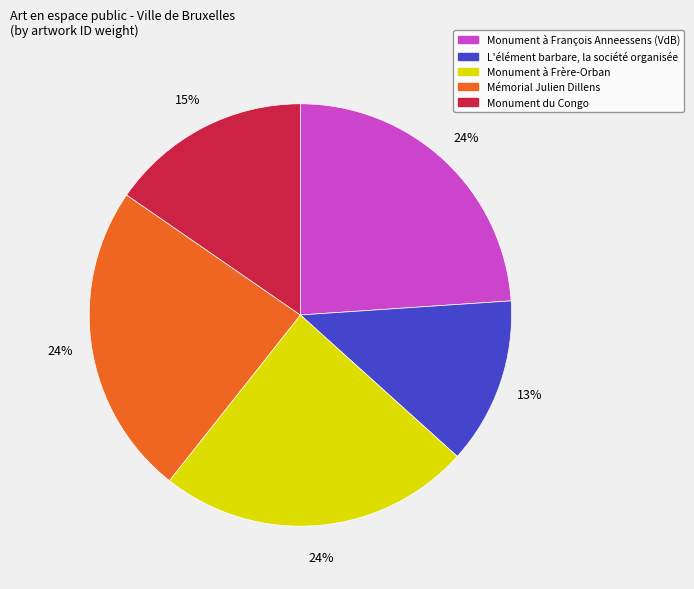

Is it true that Mémorial Julien Dillens is 13% of the pie?

False